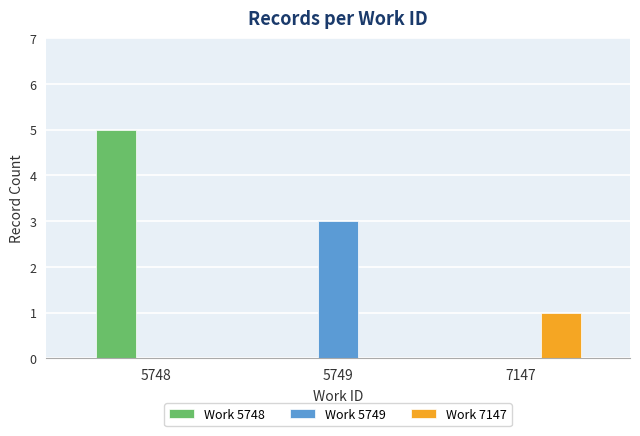

What is the sum of the Work 5749 values at 5748 and 5749?

3